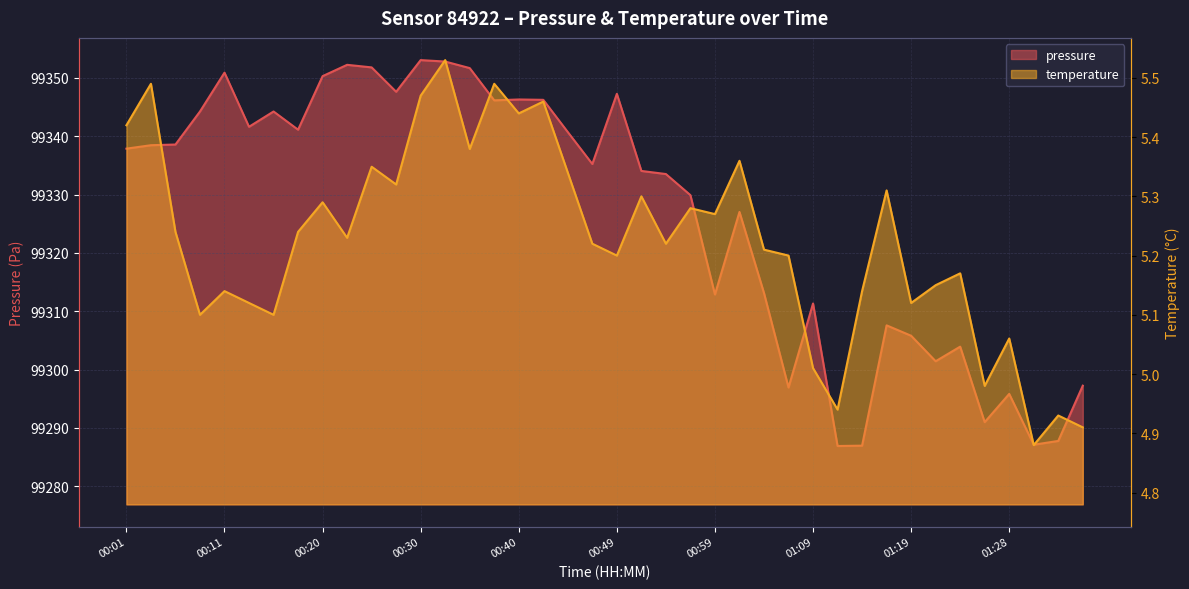

What is the total value across all series at 00:32?

99358.3